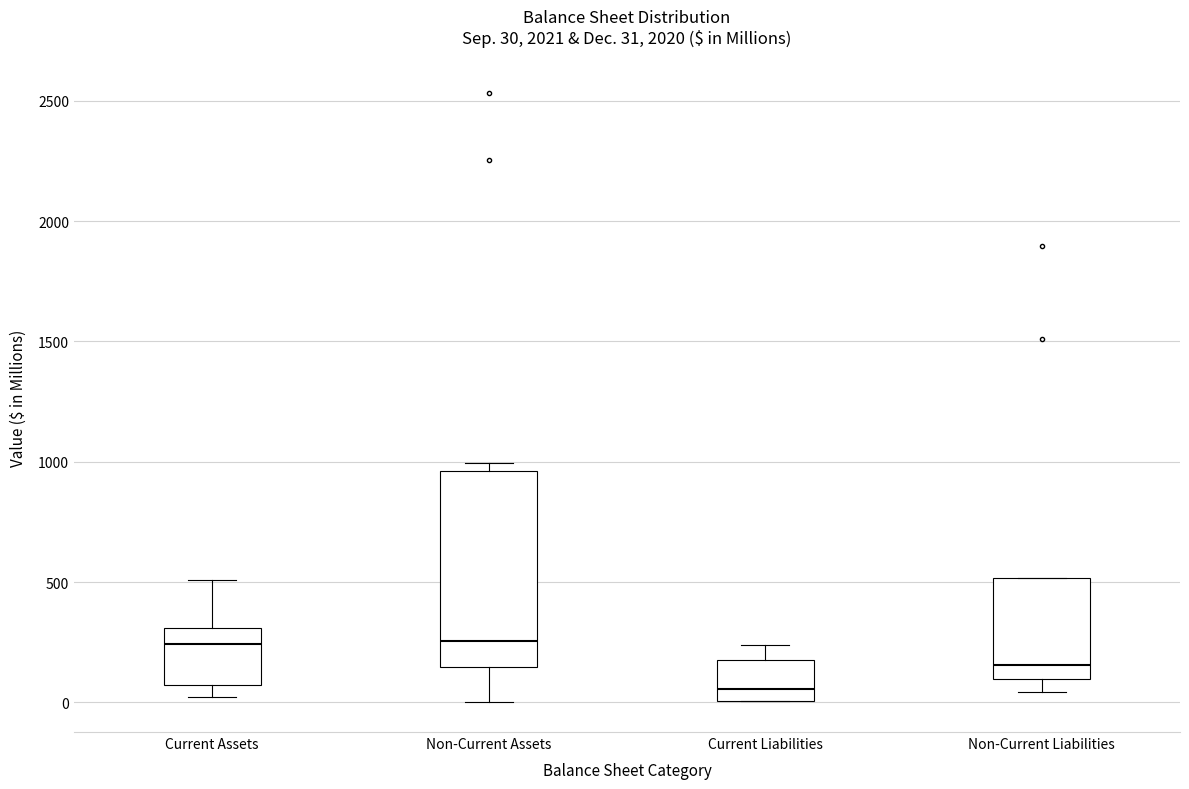

Comparing the boxes themselves (not the whiskers), which one is the tallest?

Non-Current Assets